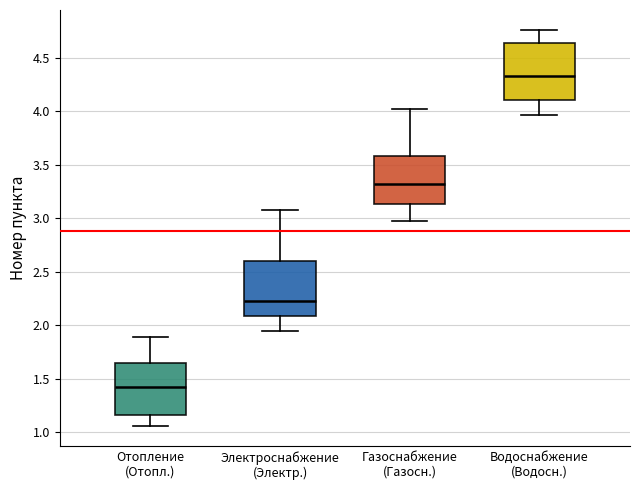

Reading left to right, transcribe this box plot: for each box, give where its median line is, the range the box spans, and where its two whiskers end, as read against the y-axis. The values are not printed on the chart, so give them approximately, as read against the axis.

Отопление (Отопл.): median 1.40, box 1.15 to 1.65, whiskers 1.05 to 1.90
Электроснабжение (Электр.): median 2.25, box 2.10 to 2.60, whiskers 1.95 to 3.10
Газоснабжение (Газосн.): median 3.30, box 3.15 to 3.60, whiskers 2.95 to 4.00
Водоснабжение (Водосн.): median 4.35, box 4.10 to 4.65, whiskers 3.95 to 4.75